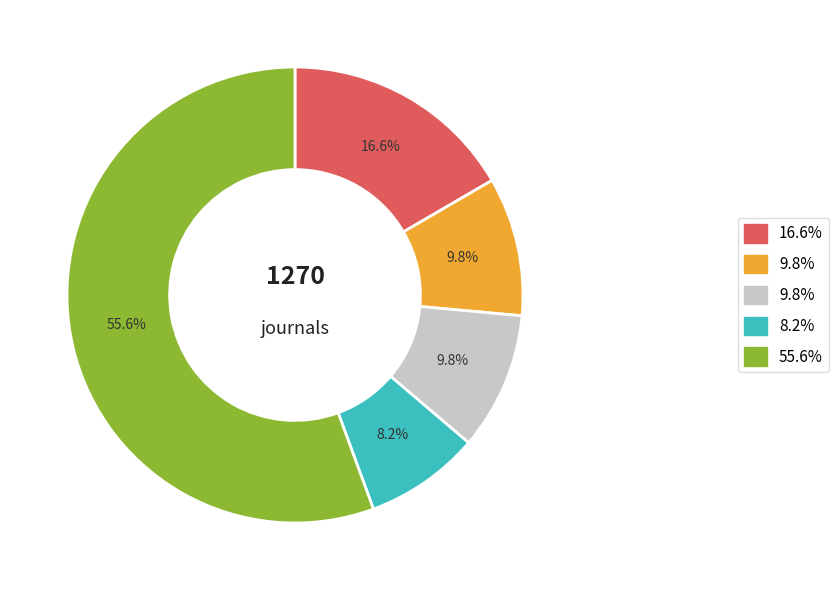

Does any single category account for the majority?

Yes